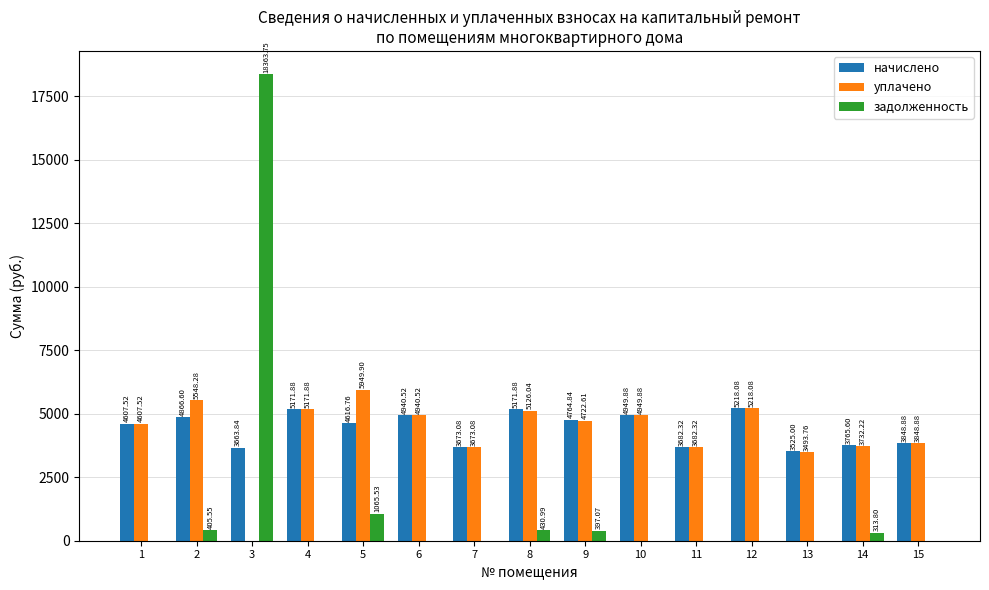

What is the sum of the задолженность values at 9 and 11?

397.1